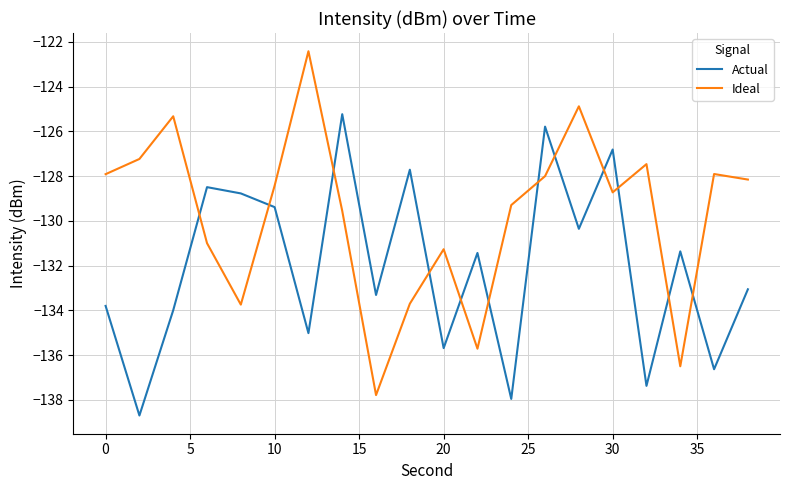

Rank the series by their average value, from highest to lowest.

Ideal, Actual